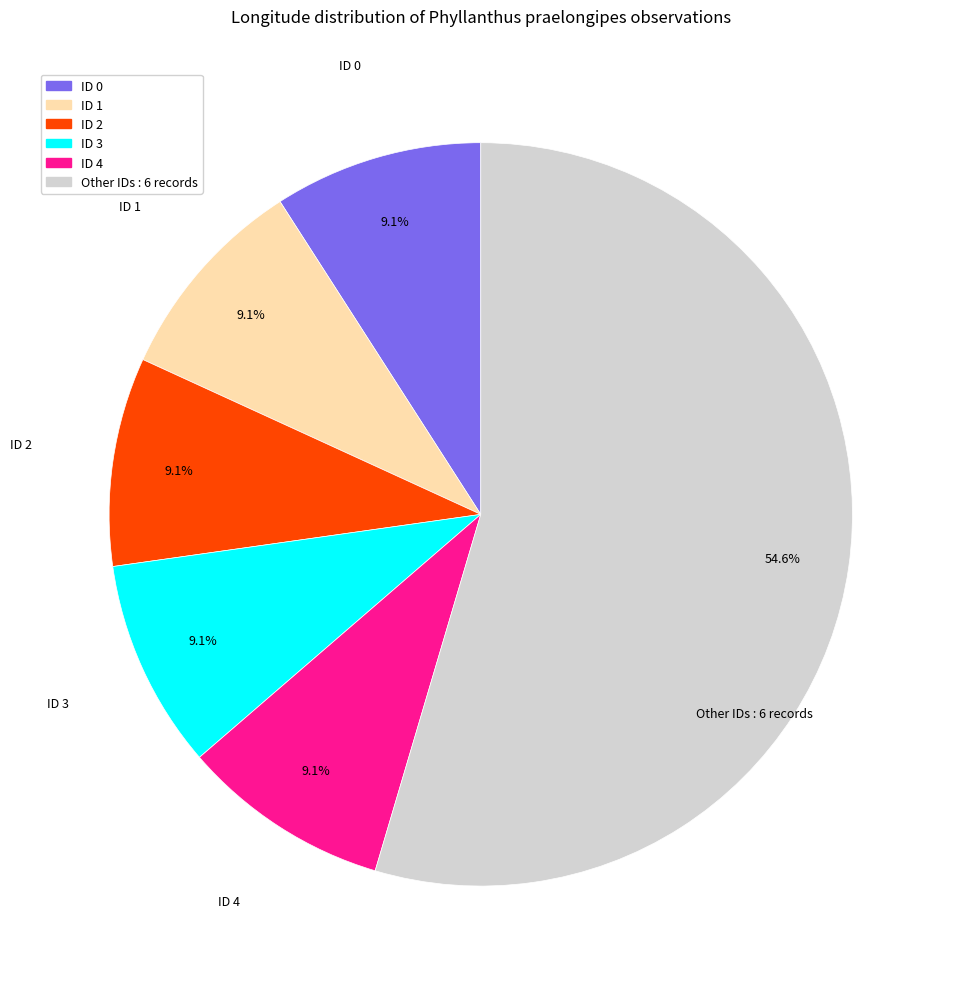

Does any single category account for the majority?

Yes